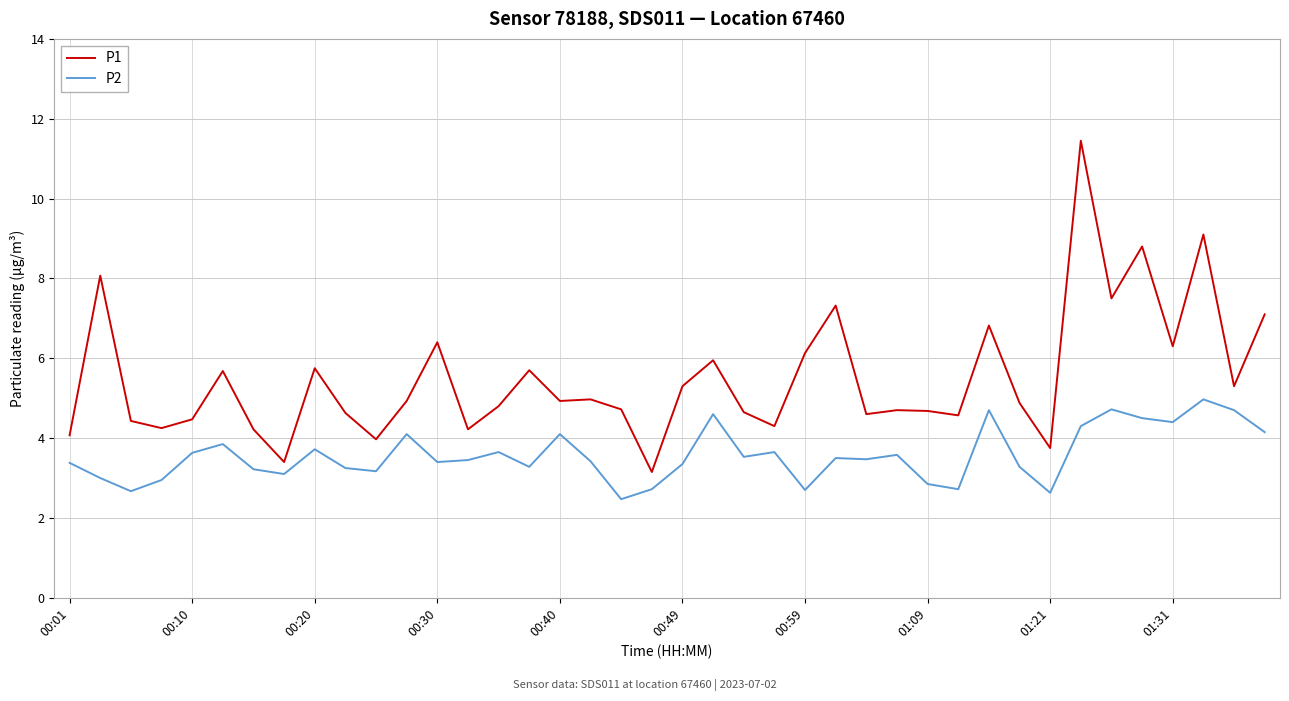

Which series has the widest spread of values?

P1